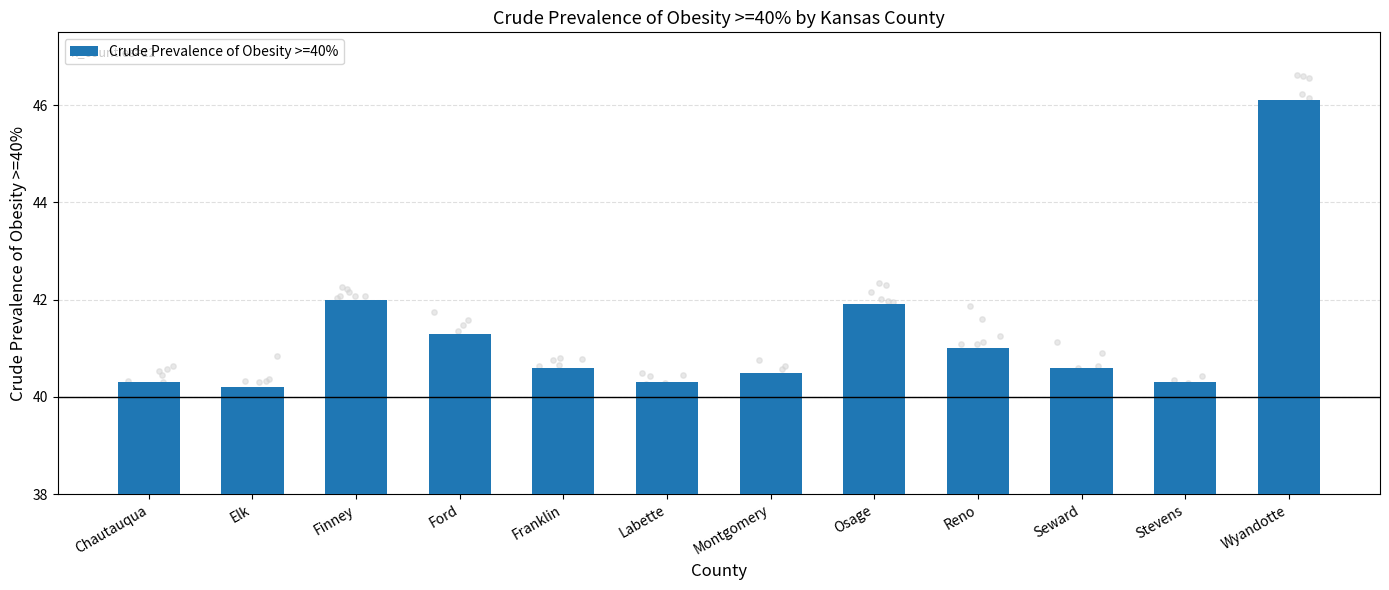

Which has a higher value, Ford or Stevens?

Ford